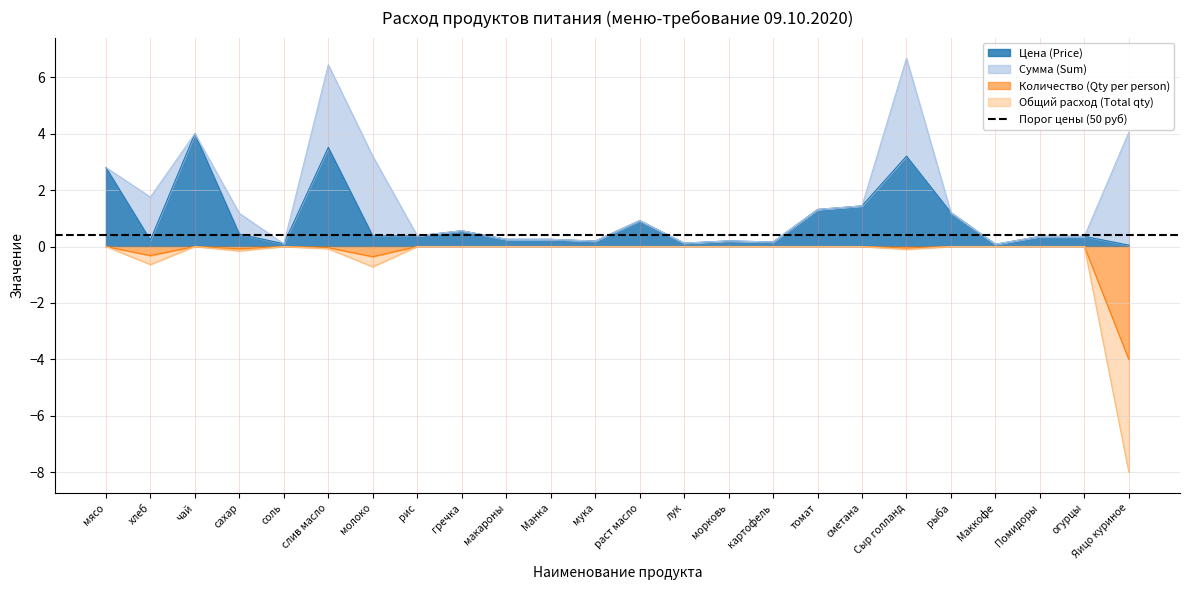

True or false: Цена (Price) and Количество (Qty per person) cross at least once.

False